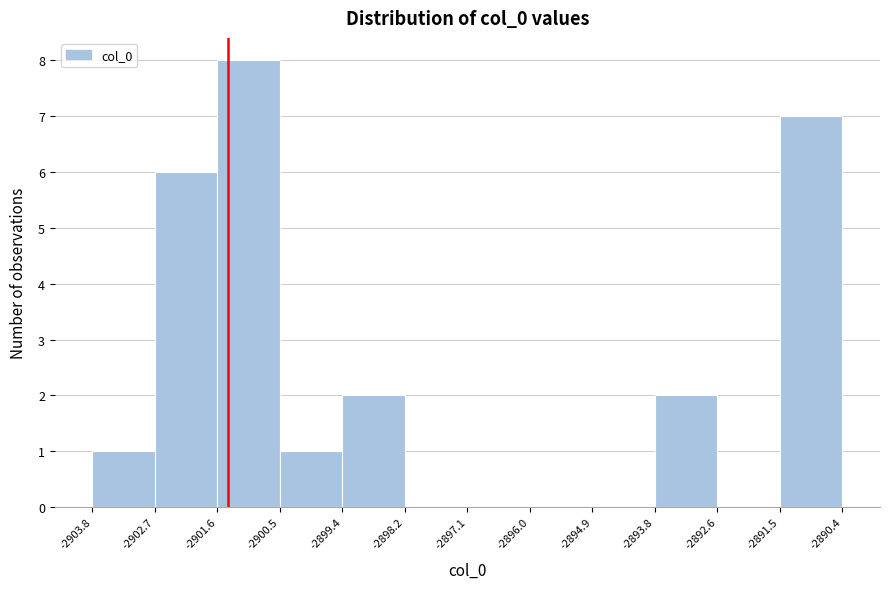

Reading left to right, transcribe this chart: for each bar, give the range it covers on the x-axis and its height. The values are not printed on the chart, so give them approximately, as read against the axis.

-2903.8 to -2902.7: 1
-2902.7 to -2901.6: 6
-2901.6 to -2900.5: 8
-2900.5 to -2899.4: 1
-2899.4 to -2898.2: 2
-2898.2 to -2897.1: 0
-2897.1 to -2896.0: 0
-2896.0 to -2894.9: 0
-2894.9 to -2893.8: 0
-2893.8 to -2892.6: 2
-2892.6 to -2891.5: 0
-2891.5 to -2890.4: 7